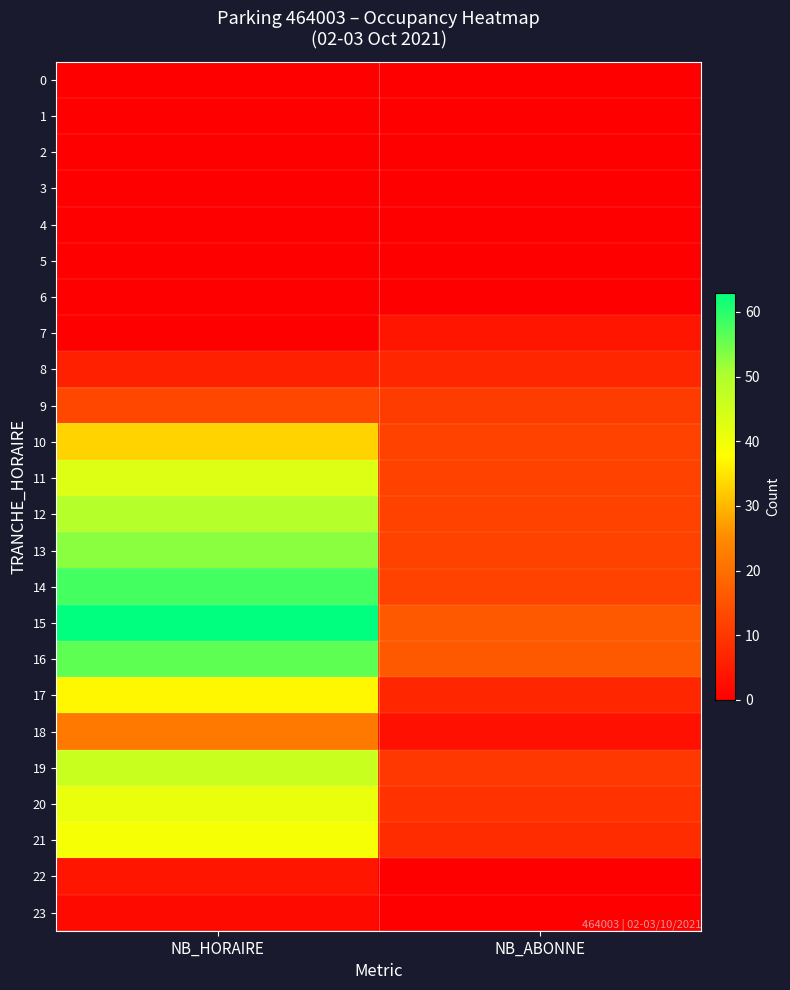

Reading left to right, list all the values displayed in this chart.

0: NB_HORAIRE=0	NB_ABONNE=0
1: NB_HORAIRE=0	NB_ABONNE=0
2: NB_HORAIRE=0	NB_ABONNE=0
3: NB_HORAIRE=0	NB_ABONNE=0
4: NB_HORAIRE=0	NB_ABONNE=0
5: NB_HORAIRE=0	NB_ABONNE=0
6: NB_HORAIRE=0	NB_ABONNE=0
7: NB_HORAIRE=0	NB_ABONNE=4
8: NB_HORAIRE=6	NB_ABONNE=7
9: NB_HORAIRE=13	NB_ABONNE=11
10: NB_HORAIRE=33	NB_ABONNE=12
11: NB_HORAIRE=43	NB_ABONNE=12
12: NB_HORAIRE=49	NB_ABONNE=12
13: NB_HORAIRE=53	NB_ABONNE=12
14: NB_HORAIRE=58	NB_ABONNE=12
15: NB_HORAIRE=63	NB_ABONNE=16
16: NB_HORAIRE=56	NB_ABONNE=16
17: NB_HORAIRE=37	NB_ABONNE=7
18: NB_HORAIRE=22	NB_ABONNE=3
19: NB_HORAIRE=46	NB_ABONNE=10
20: NB_HORAIRE=41	NB_ABONNE=9
21: NB_HORAIRE=39	NB_ABONNE=8
22: NB_HORAIRE=4	NB_ABONNE=0
23: NB_HORAIRE=2	NB_ABONNE=0